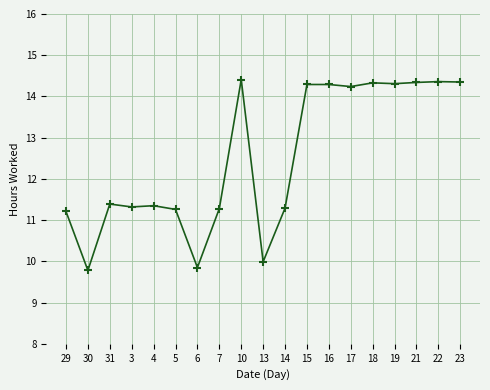

What is the label of the 5th point from the left?

4